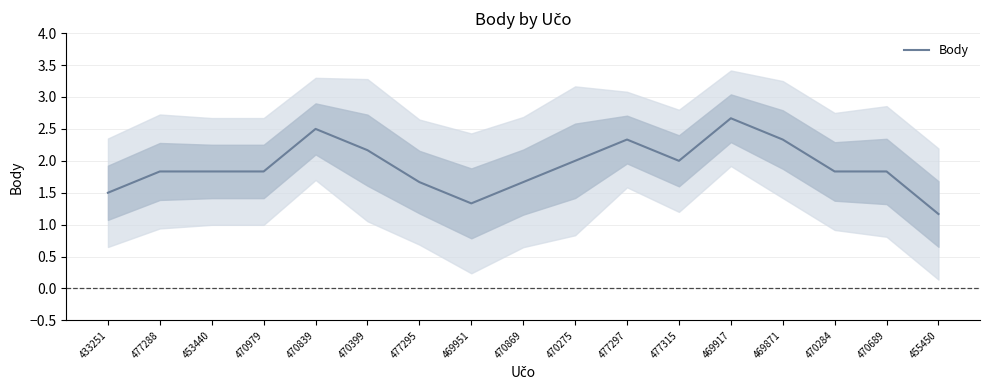

Reading left to right, transcribe all the data shown in this chart.

1.5	1.8	1.8	1.8	2.5	2.2	1.7	1.3	1.7	2.0	2.3	2.0	2.7	2.3	1.8	1.8	1.2